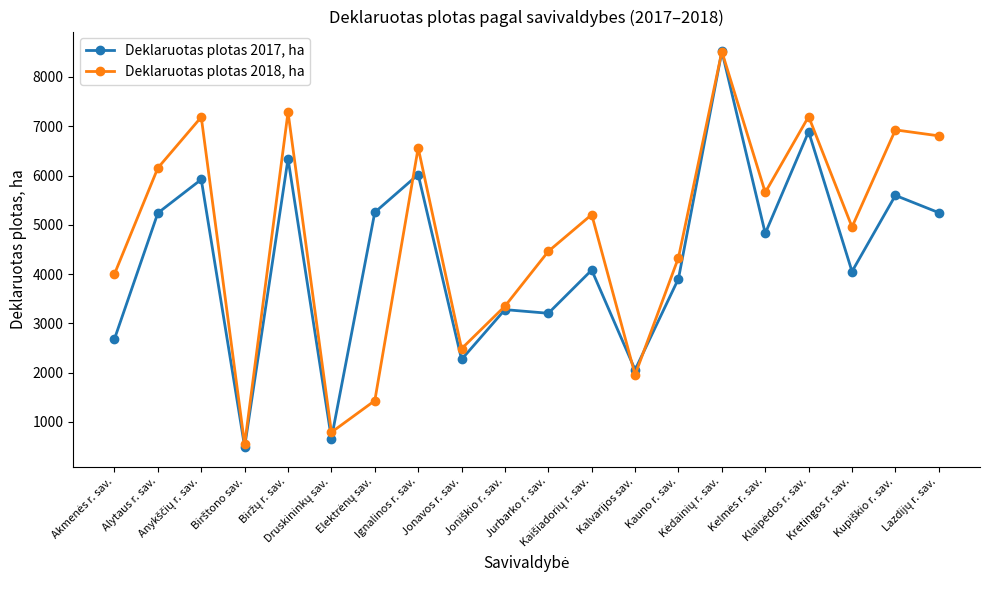

At how many categories does at least one series exceed 1574?

18